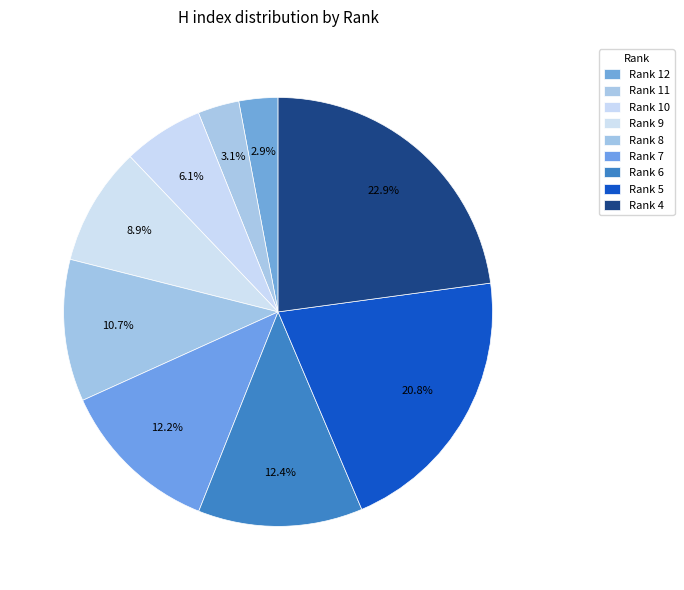

How many segments does this pie chart have?

9